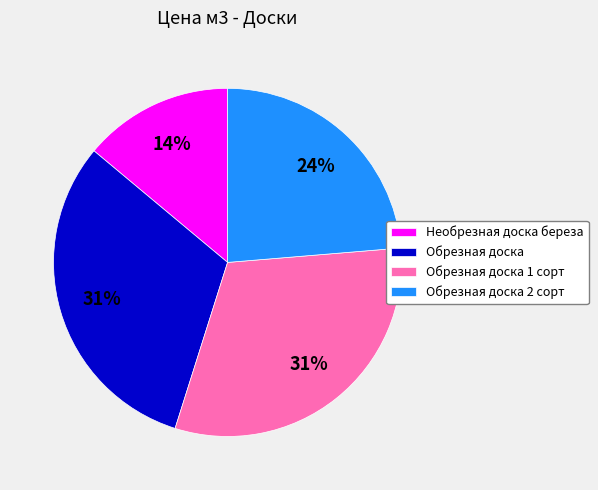

Does Обрезная доска 1 сорт account for over 50% of the chart?

No